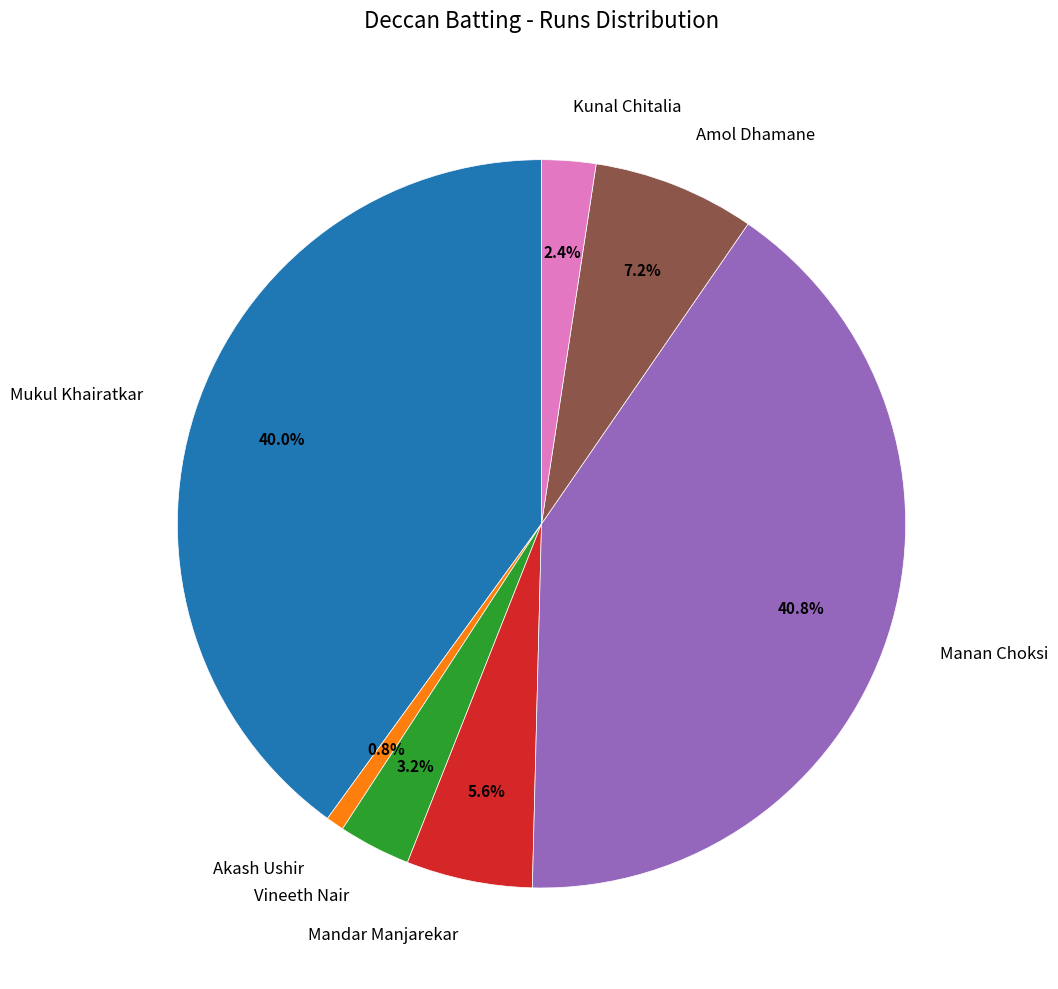

Count the number of slices in the pie.

7